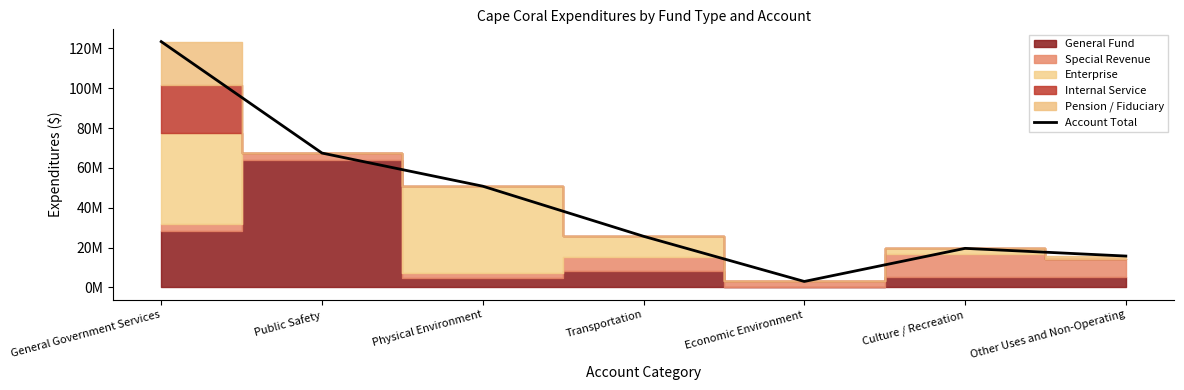

Reading right to left, extract all data points from this chart.

Other Uses and Non-Operating=15772962	Culture / Recreation=19631141	Economic Environment=3026507	Transportation=25690761	Physical Environment=50817740	Public Safety=67443287	General Government Services=123348541